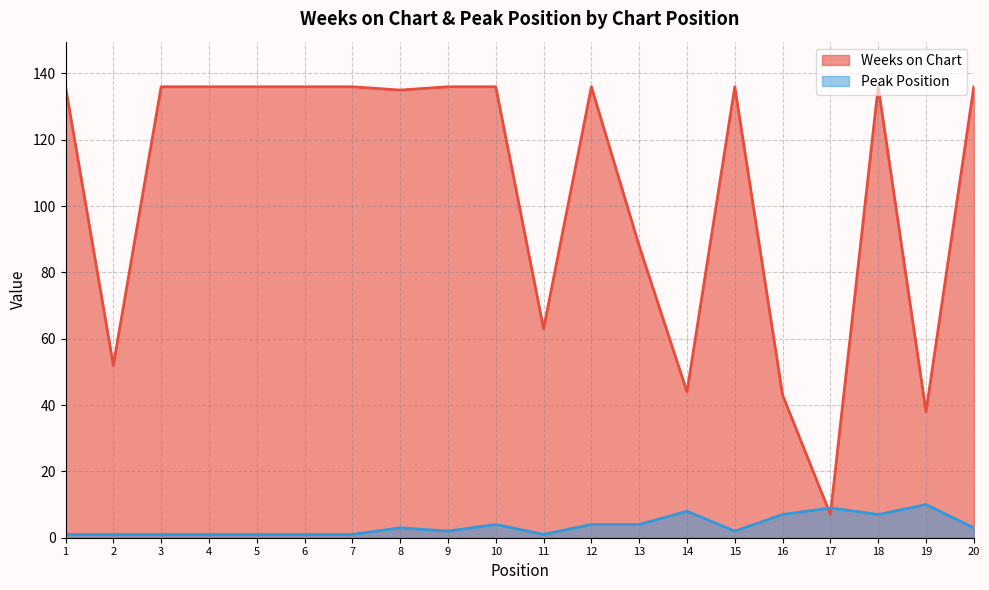

Rank the series by their average value, from lowest to highest.

Peak Position, Weeks on Chart